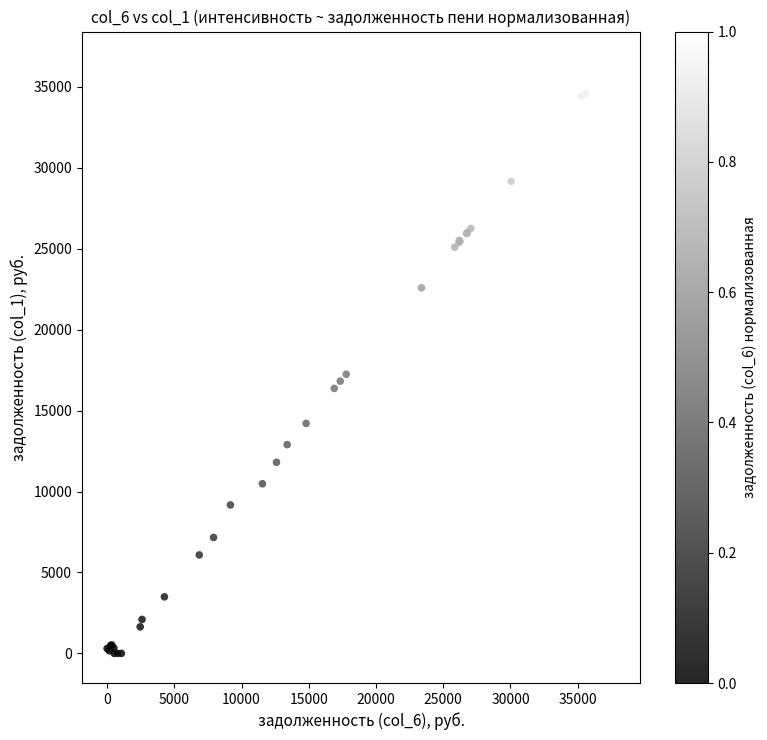

What Y value in the scatter plot is closest to 18291?

17243.5